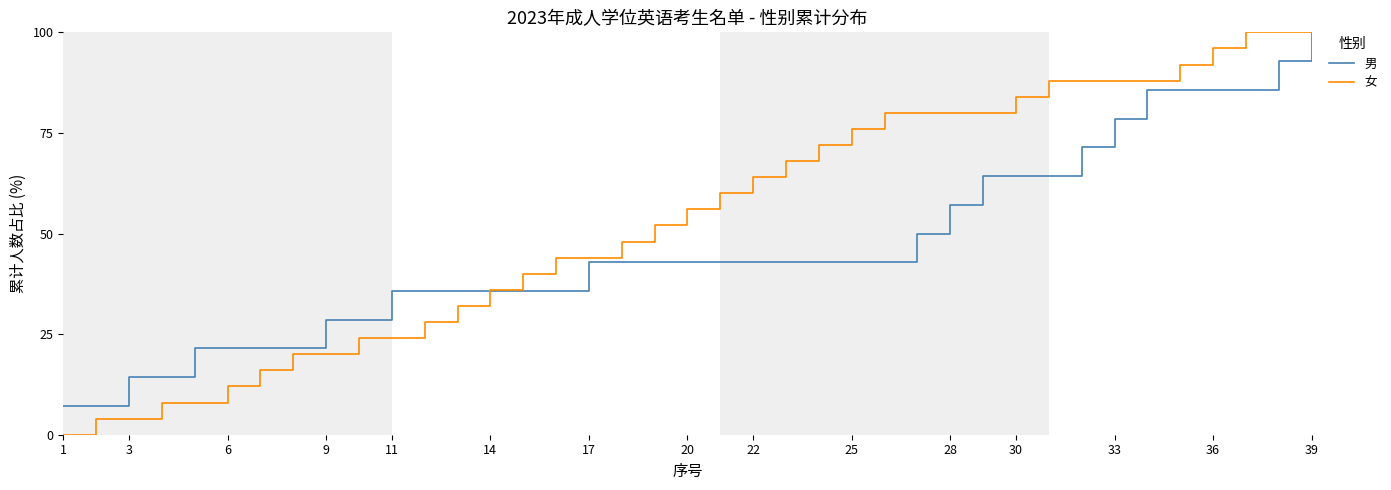

Which series has the widest spread of values?

女